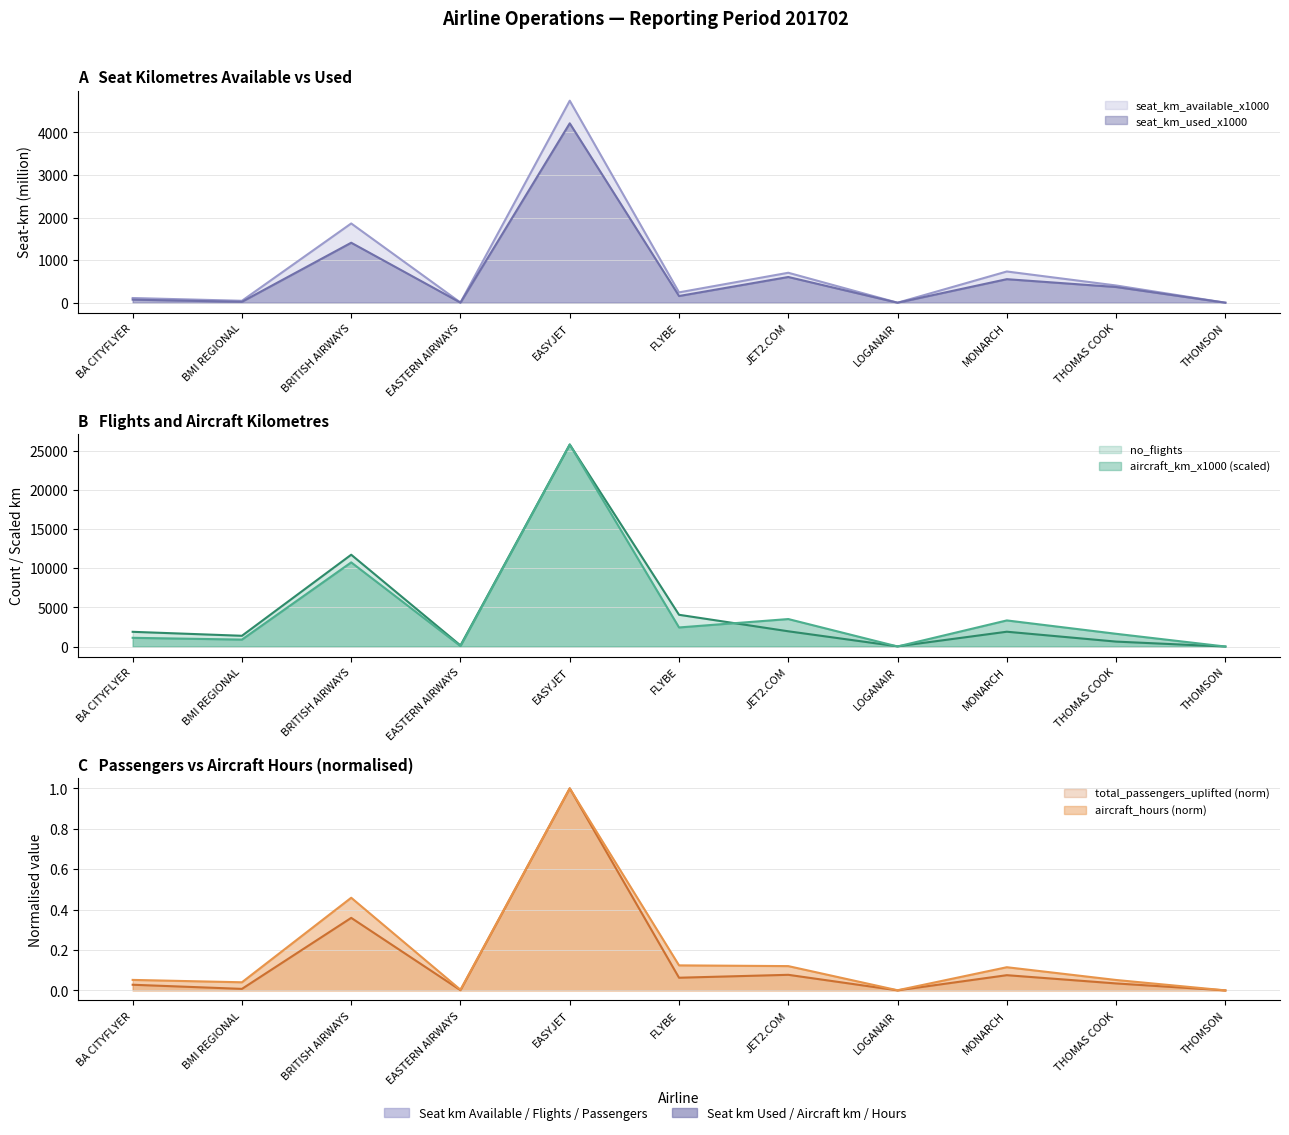

Which series has the widest spread of values?

no_flights